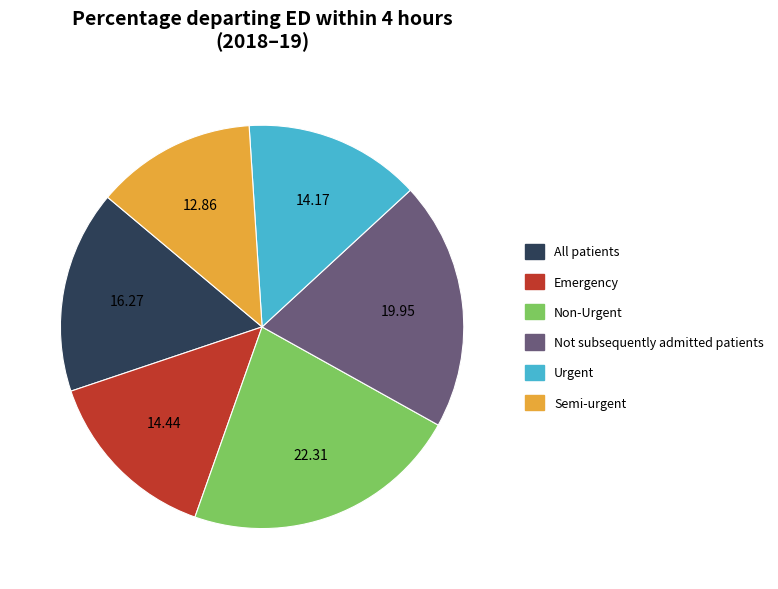

Which has a higher value, Semi-urgent or Not subsequently admitted patients?

Not subsequently admitted patients